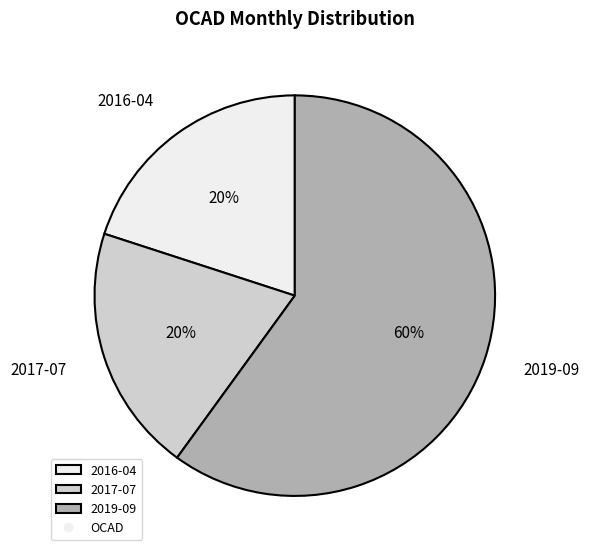

To the nearest percent, what percentage of the pie is 2016-04?

20%